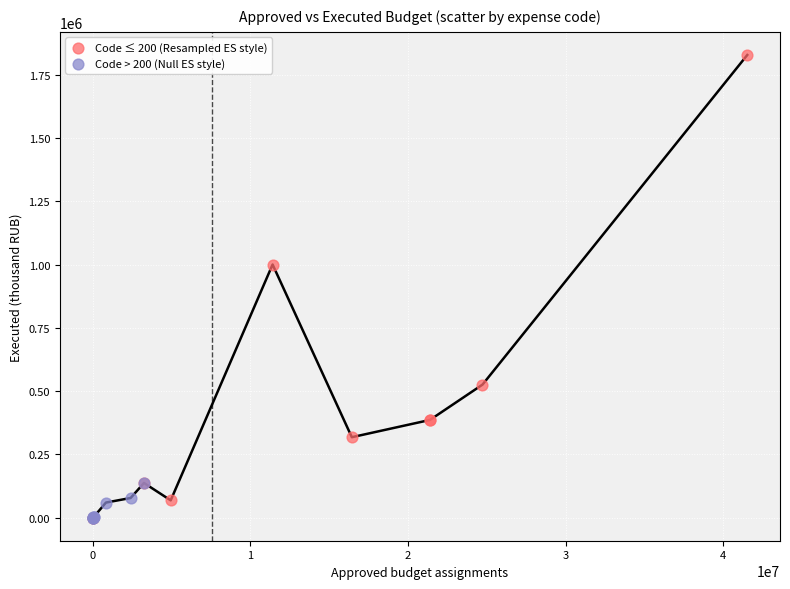

Which series reaches the maximum Y coordinate?

Code ≤ 200 (Resampled ES style)